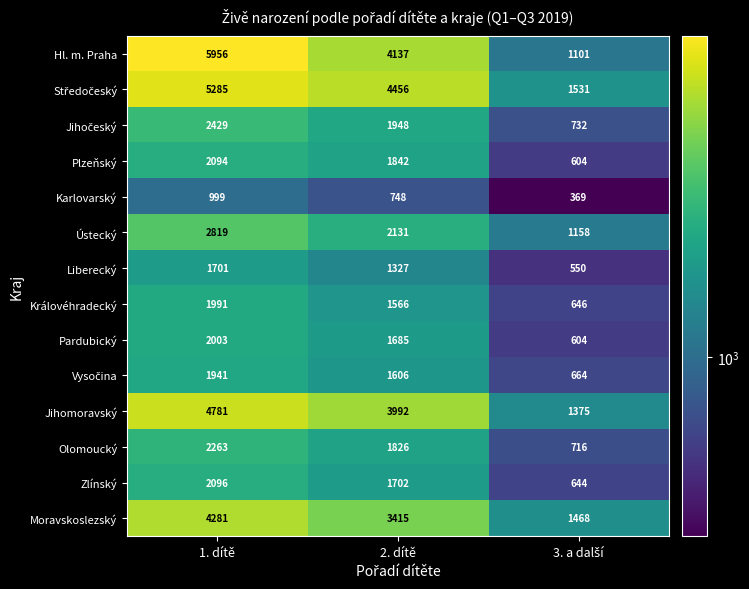

What is the total value across all series at 1. dítě?

40639